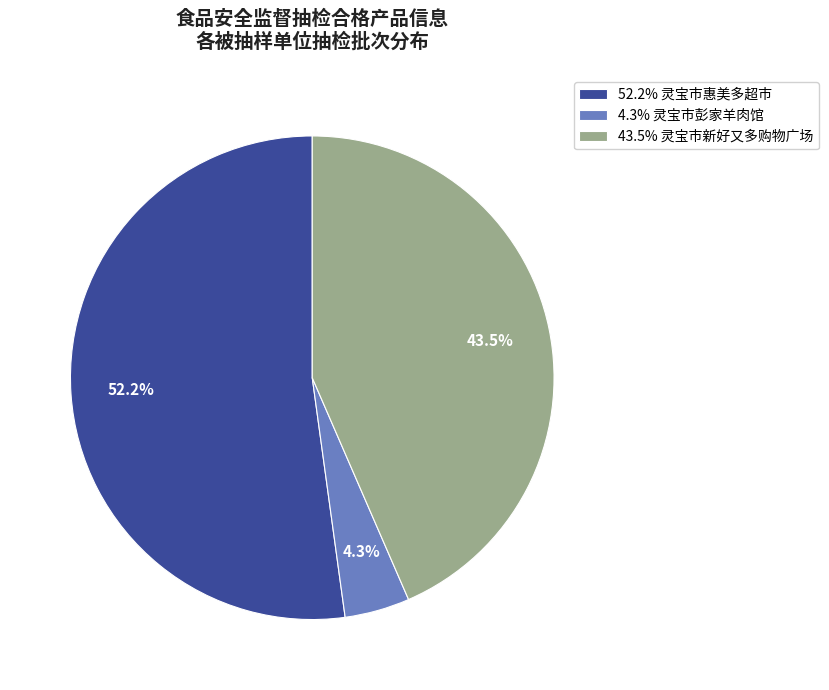

What percentage do 52.2% 灵宝市惠美多超市 and 43.5% 灵宝市新好又多购物广场 together represent?

95.7%